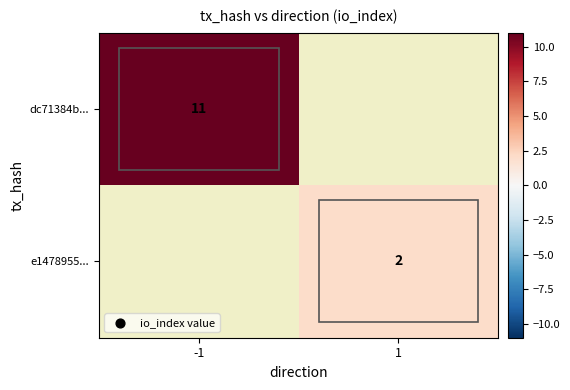

Is it true that dc71384b... equals 11 at -1?

True